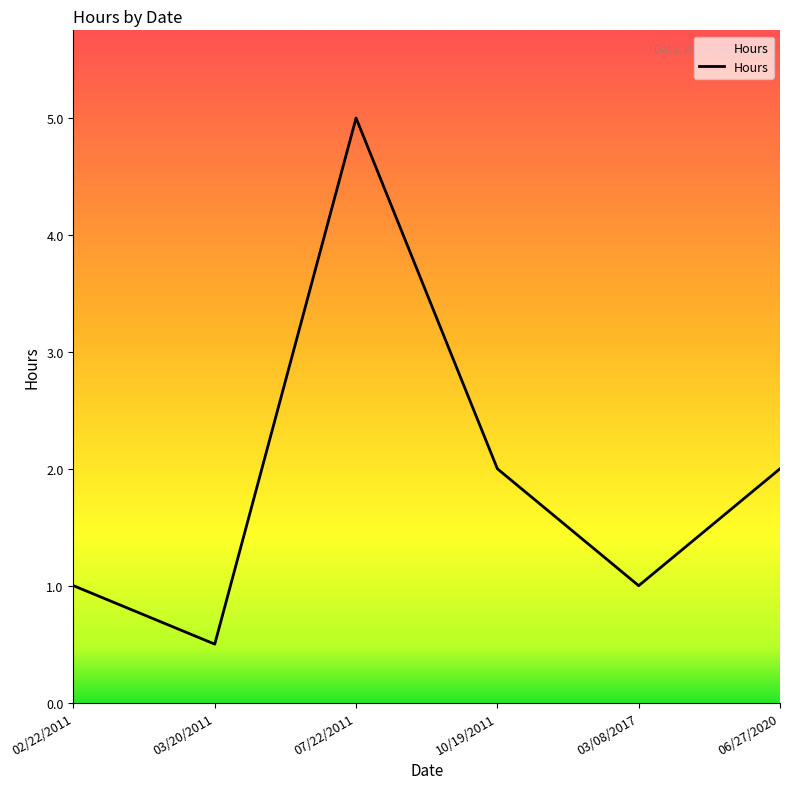

The value at 07/22/2011 is 0.6. True or false?

False